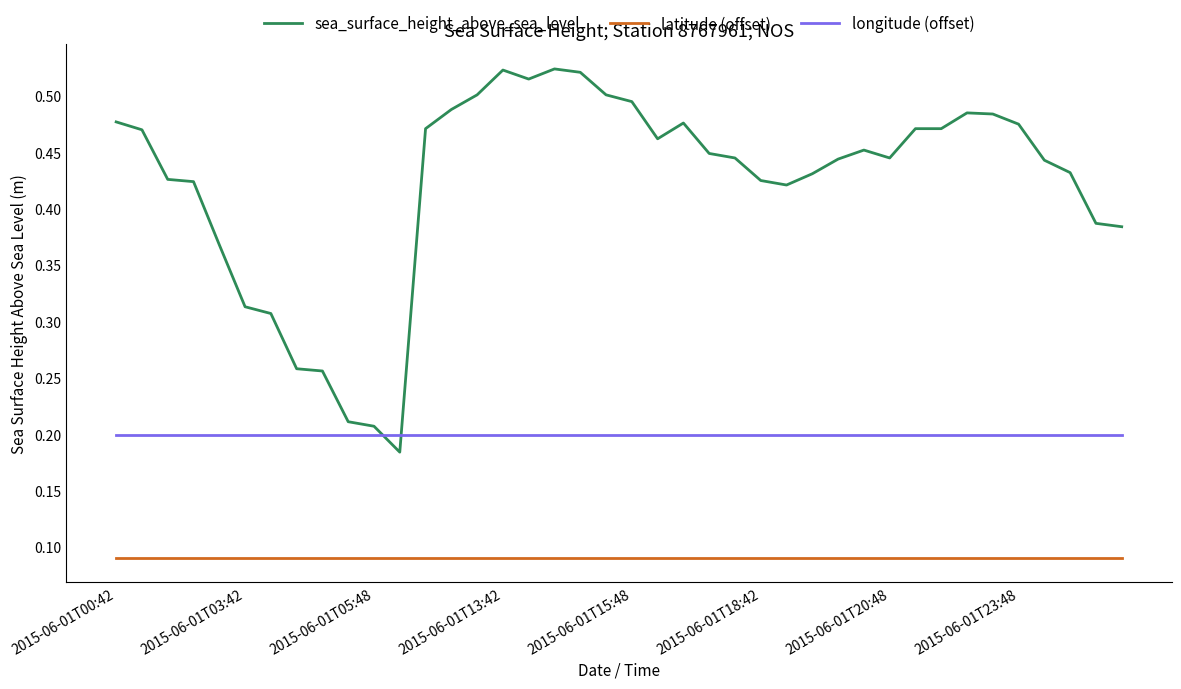

True or false: sea_surface_height_above_sea_level has more than 0 interior local peaks.

True